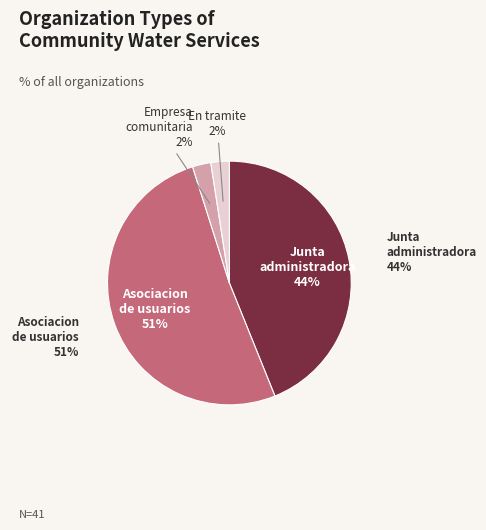

To the nearest percent, what is the difference between the Empresa comunitaria and Asociacion de usuarios slice percentages?

49%